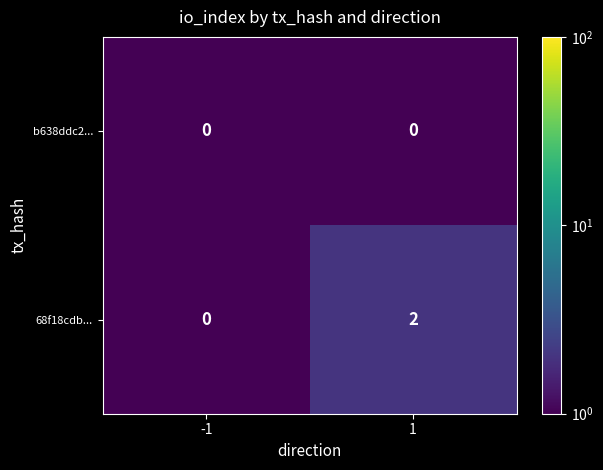

Rank the series by their average value, from lowest to highest.

b638ddc2..., 68f18cdb...